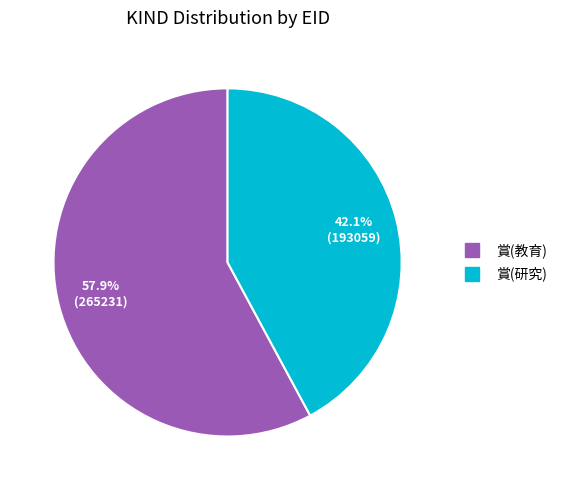

Is 賞(研究) the majority of the pie?

No